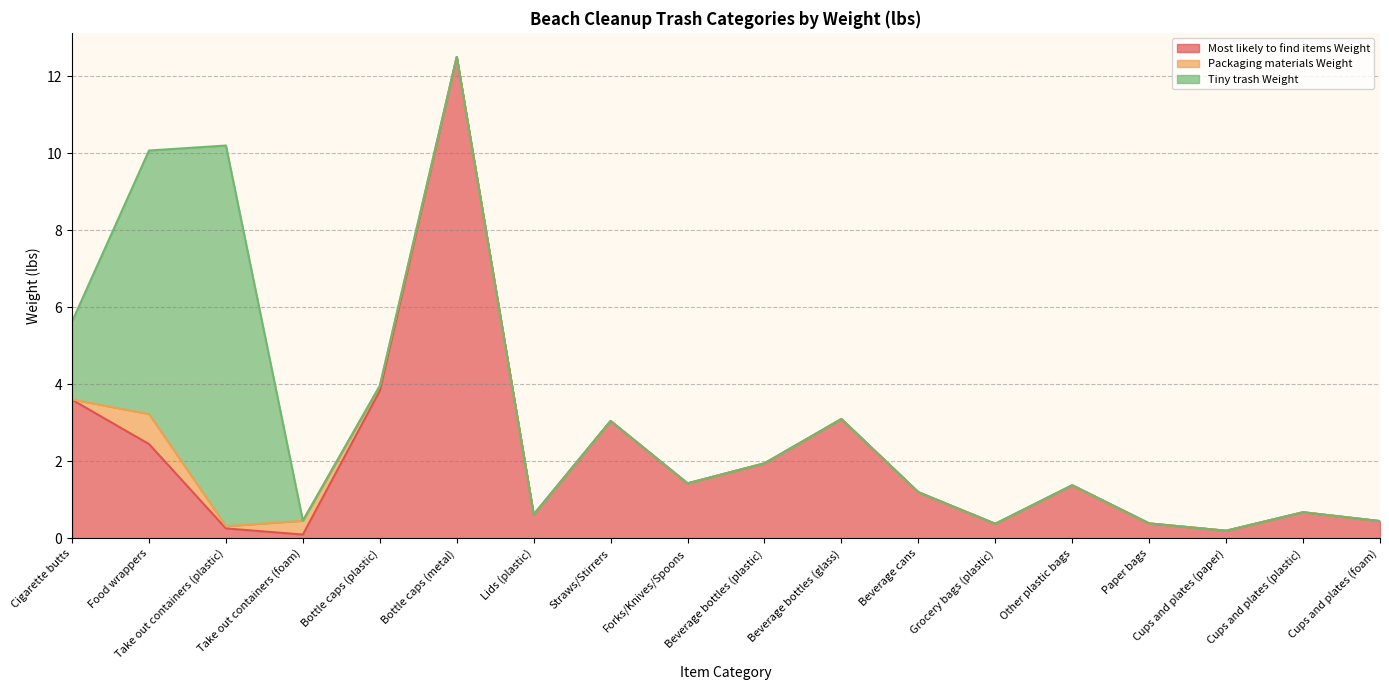

What is the sum of the Tiny trash Weight values at Beverage bottles (plastic) and Cigarette butts?

2.0